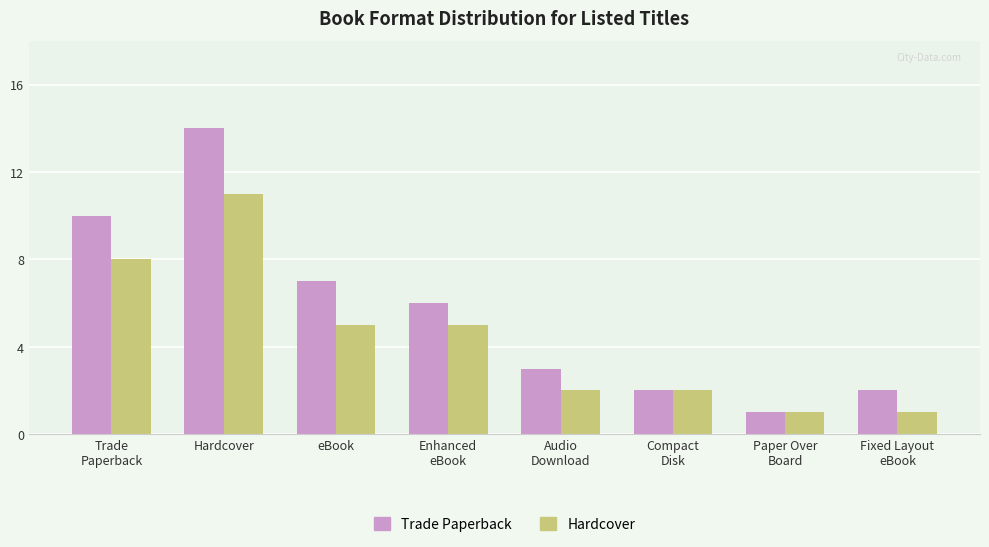

What is the lowest value of the Hardcover series?

1